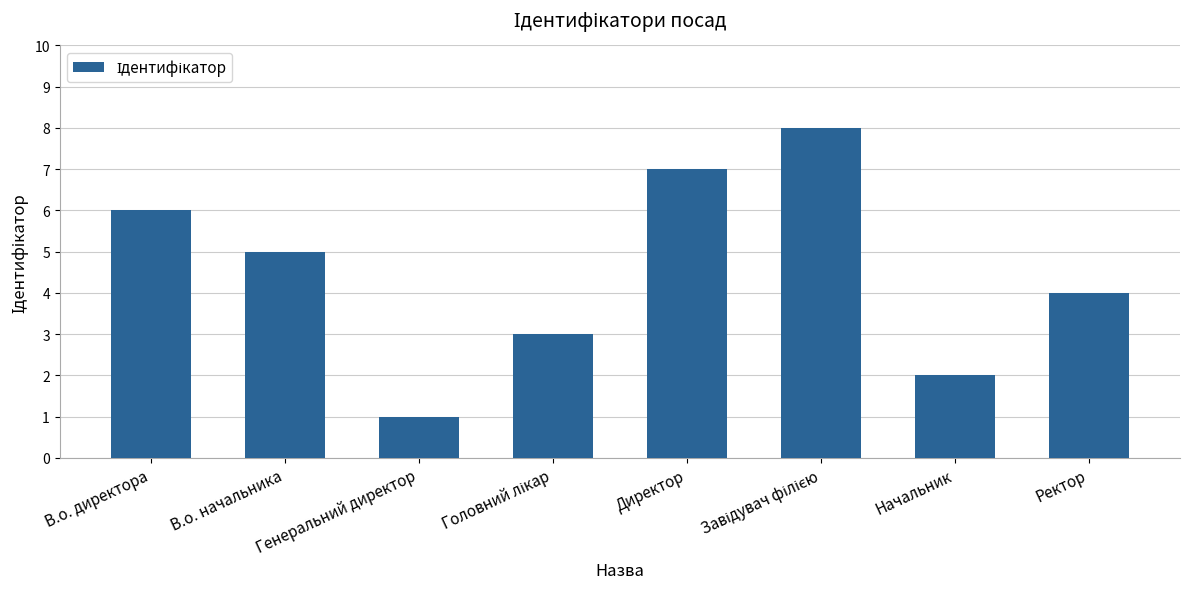

How many data points does each series have?

8